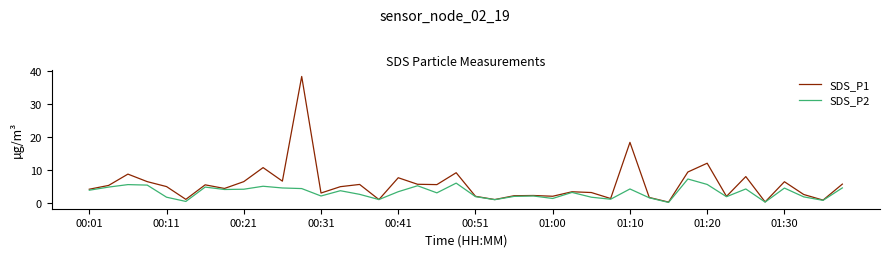

Which series has the largest total across all categories?

SDS_P1